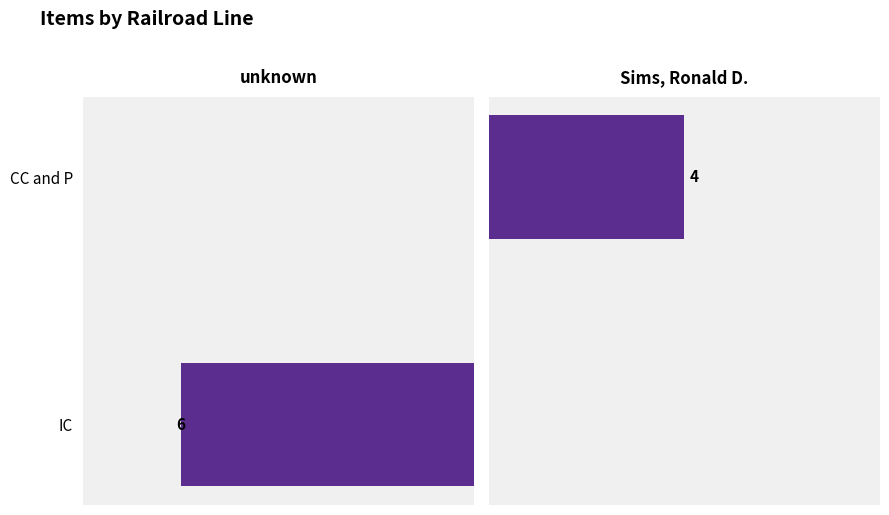

Rank the series at IC from lowest to highest value.

Sims, Ronald D., unknown